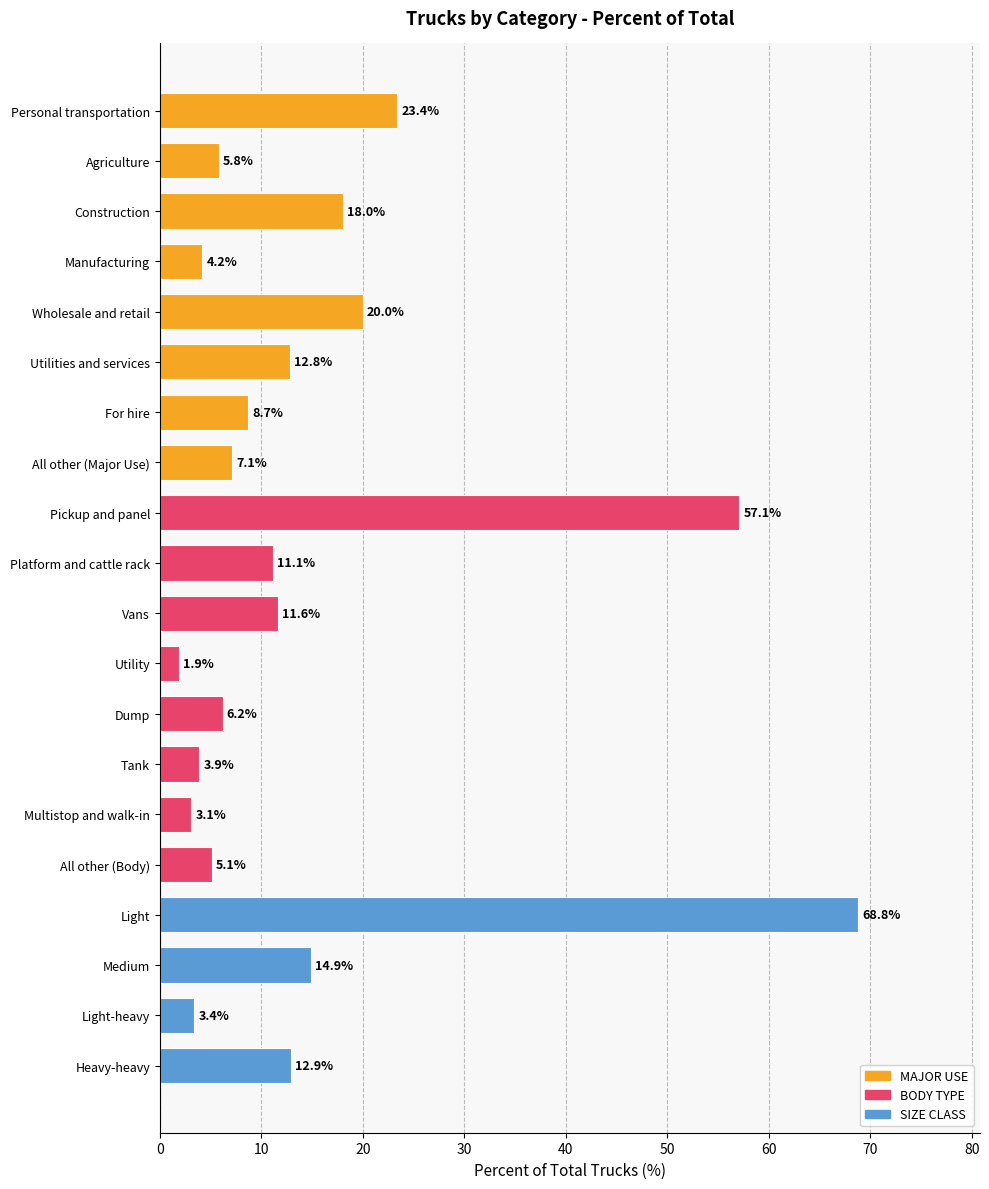

The chart shows a value of 8.7 at For hire. True or false?

True